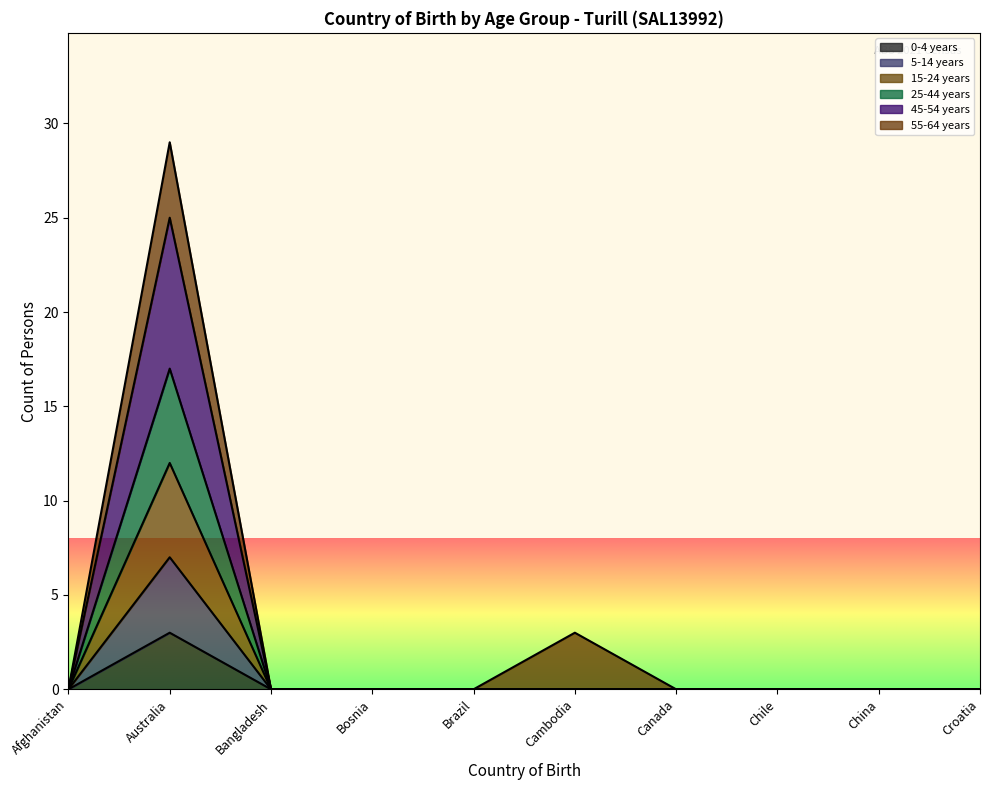

Is the value of 15-24 years at Chile greater than the value of 5-14 years at Australia?

No